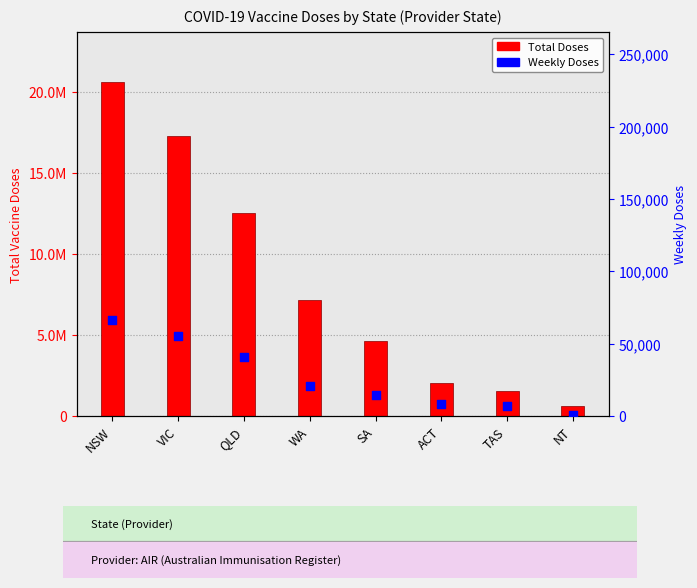

At which category is the sum across all series the highest?

NSW